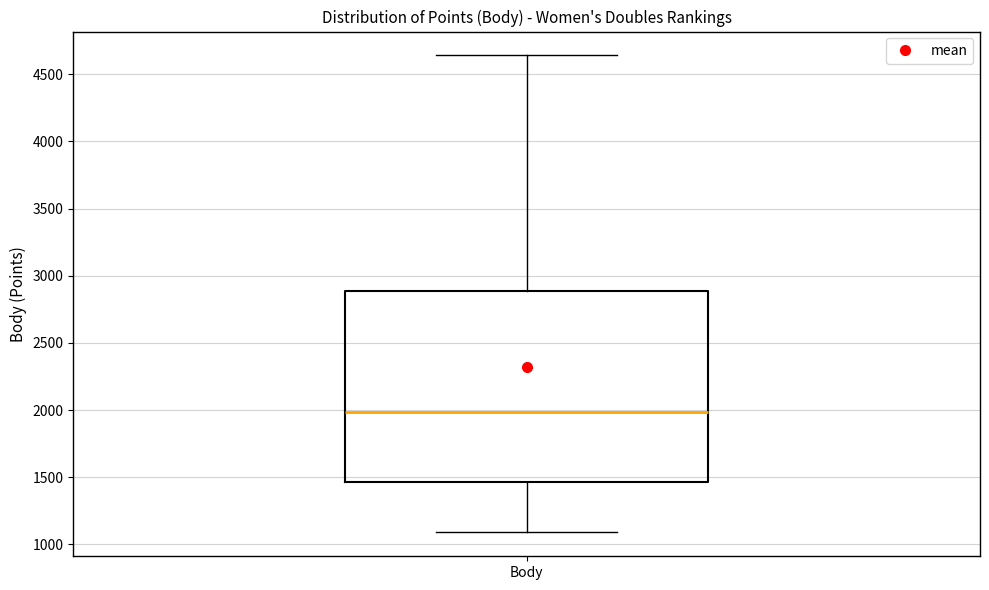

Read this box plot against the y-axis: the position of the median line, the range covered by the box, and the ends of both whiskers. The values are not printed on the chart, so give them approximately, as read against the axis.

median 2000, box 1450 to 2900, whiskers 1100 to 4650